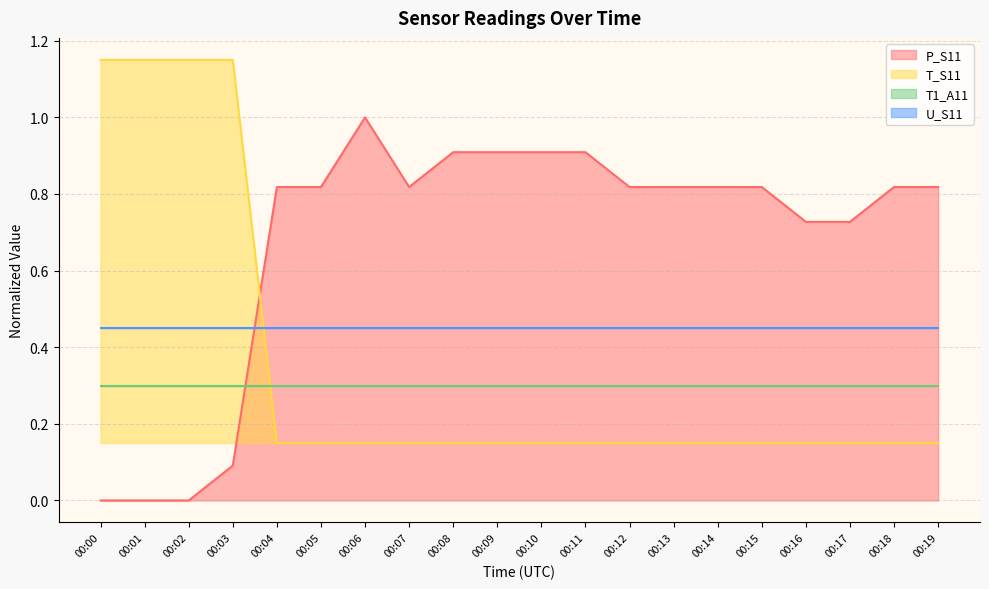

The value of P_S11 at 00:08 is 0.9. True or false?

True